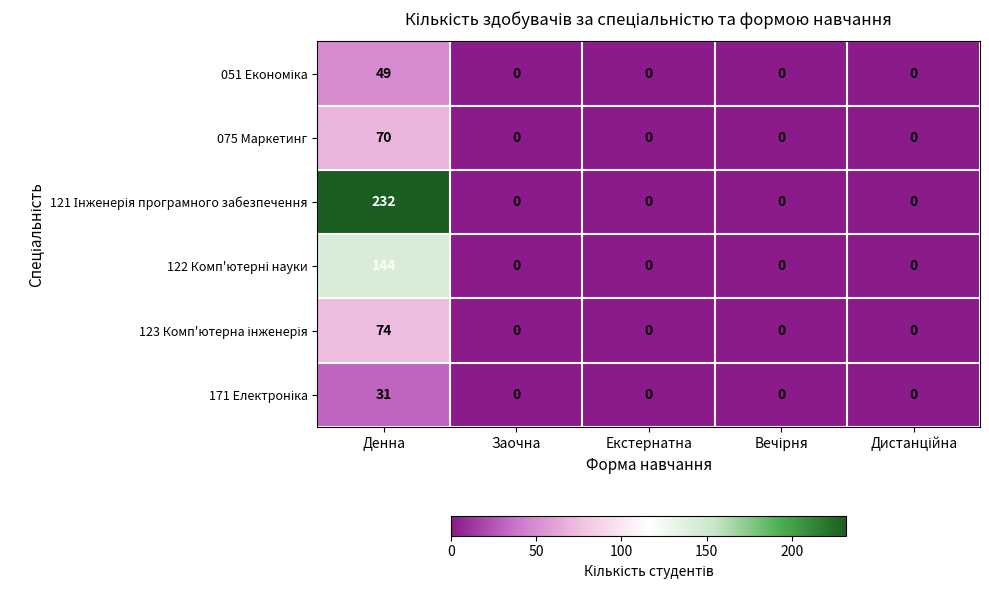

Is it true that 075 Маркетинг equals 0 at Заочна?

True